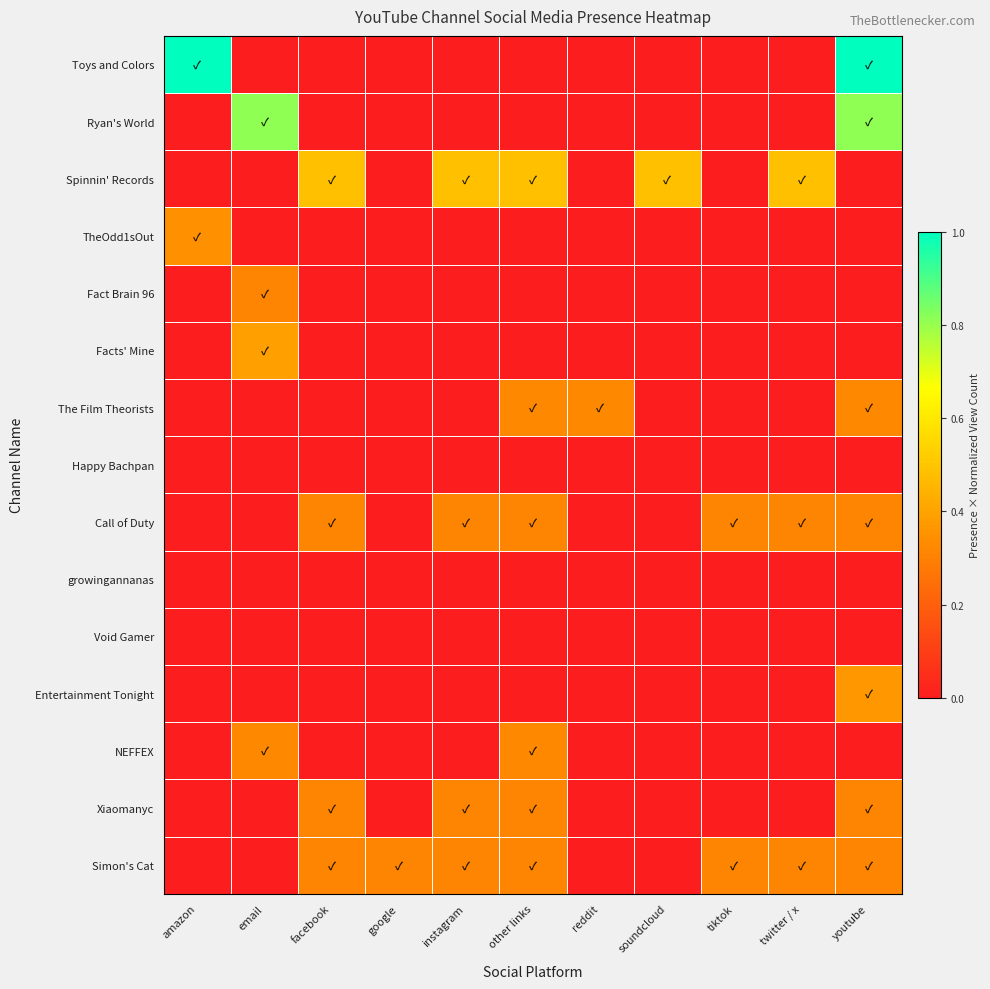

Rank the series by their maximum value, from highest to lowest.

Toys and Colors, Ryan's World, Spinnin' Records, Facts' Mine, Entertainment Tonight, TheOdd1sOut, The Film Theorists, NEFFEX, Simon's Cat, Call of Duty, Xiaomanyc, Fact Brain 96, Happy Bachpan, growingannanas, Void Gamer